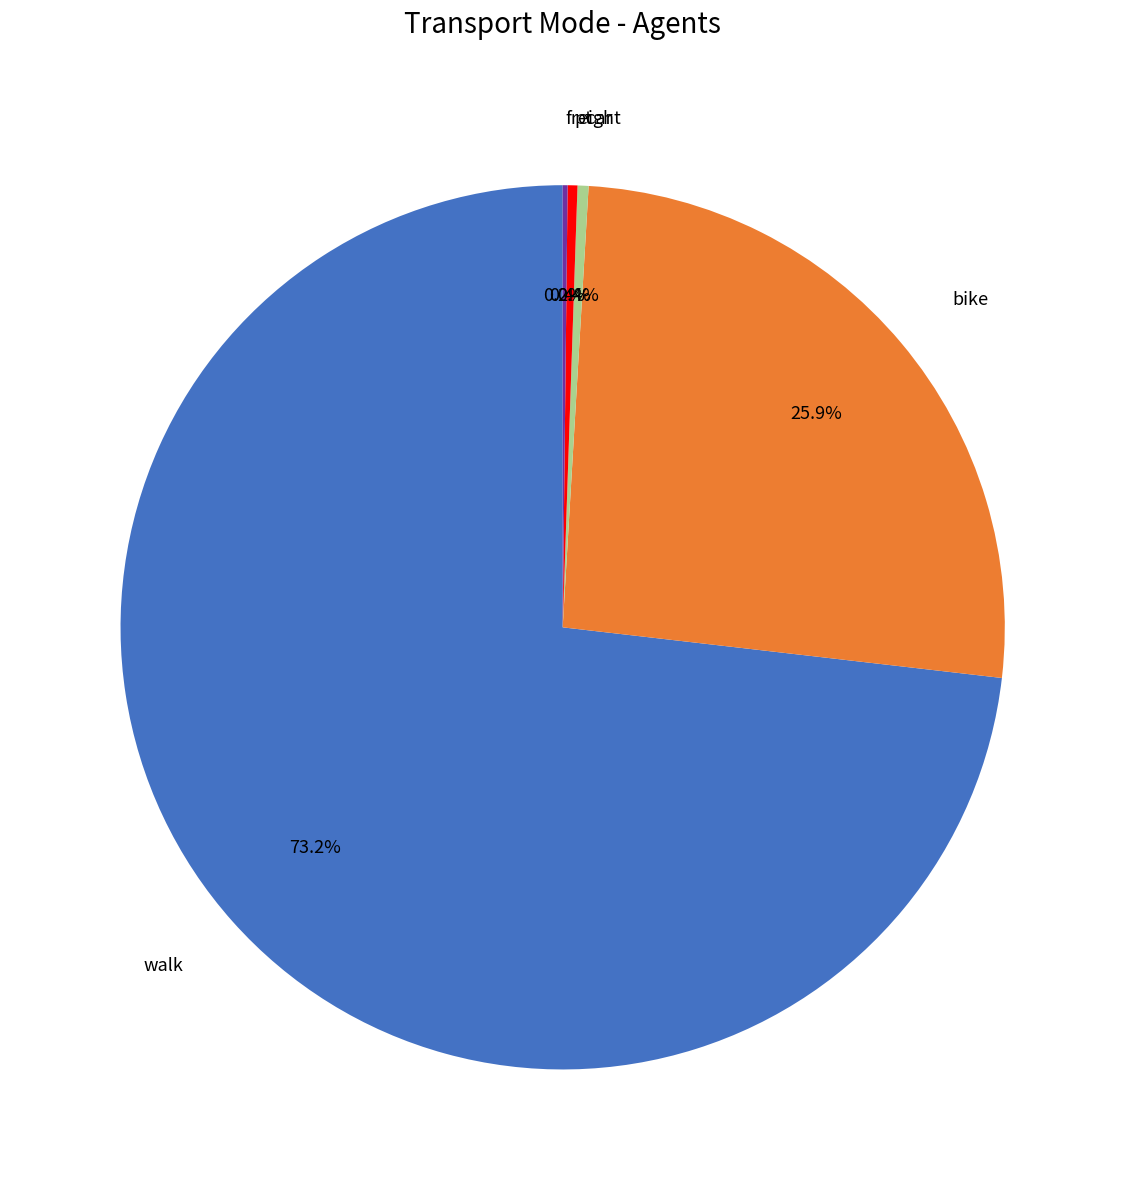

What percentage is NOT represented by car?

99.6%